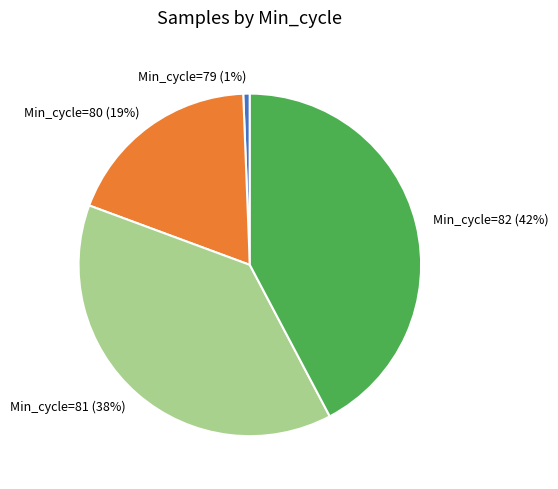

What is the ratio of the value at Min_cycle=81 (38%) to the value at Min_cycle=80 (19%)?

2.0